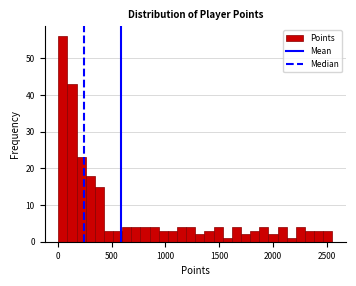

Read against the x-axis, roughly where is the centre of the tallest bar?

50